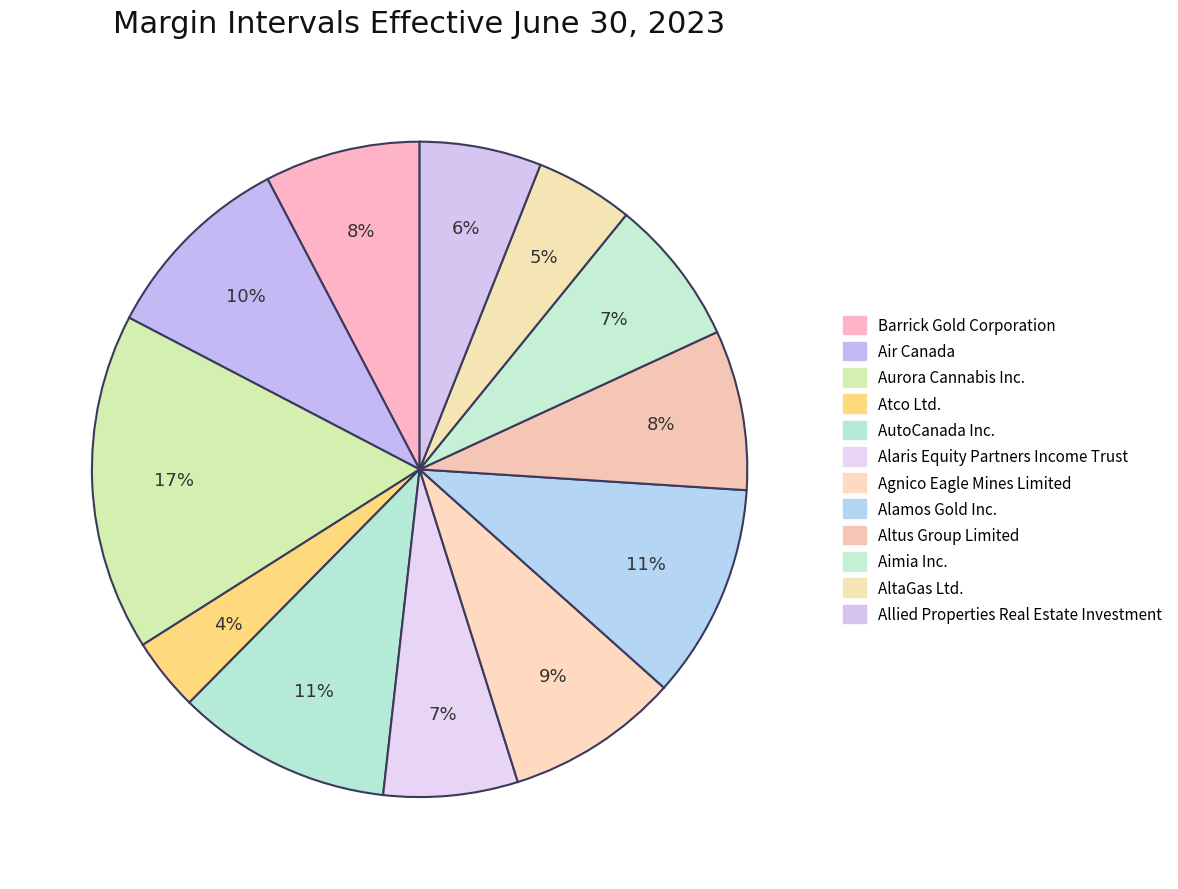

To the nearest percent, what portion does Aimia Inc. represent?

7%